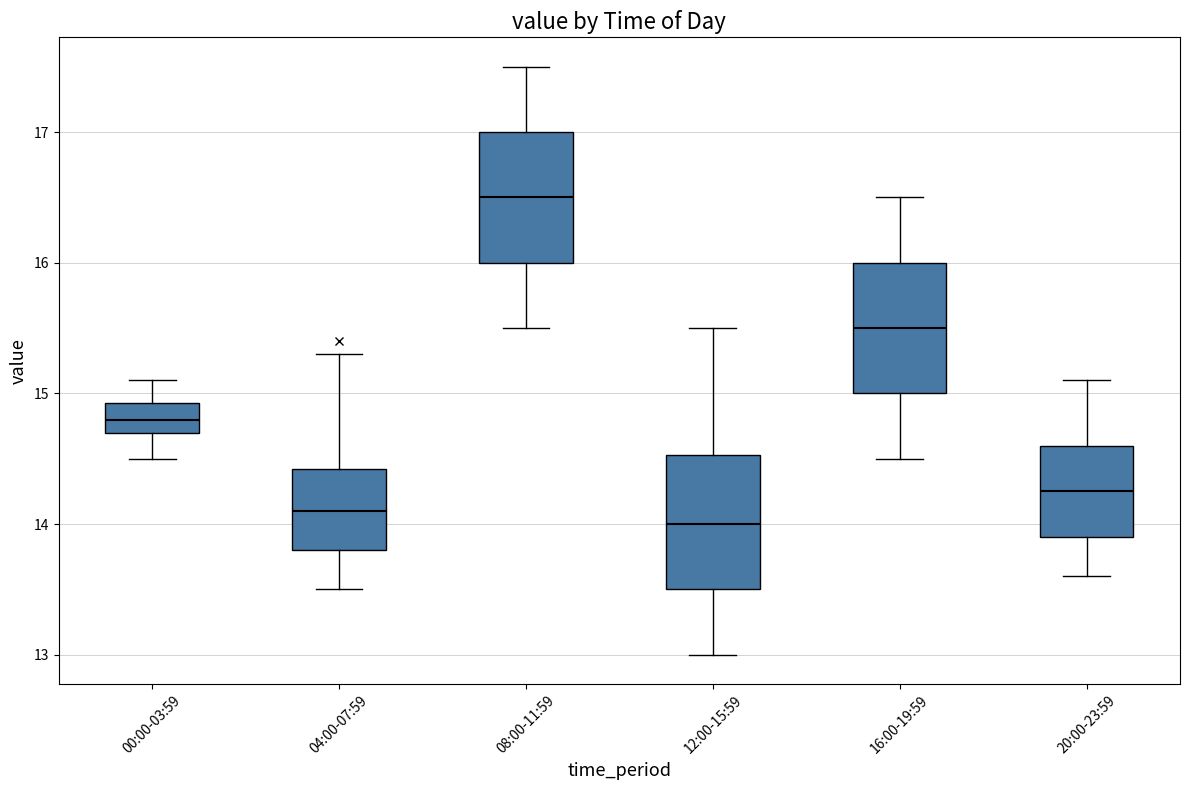

Where is the upper edge of the box for 12:00-15:59 on the y-axis? The values are not printed on the chart, so give them approximately, as read against the axis.

14.5